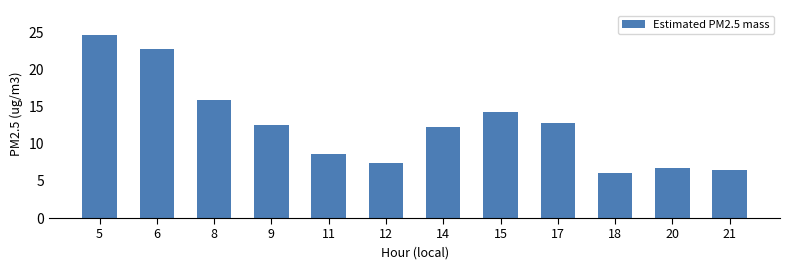

How many values exceed 12?

7